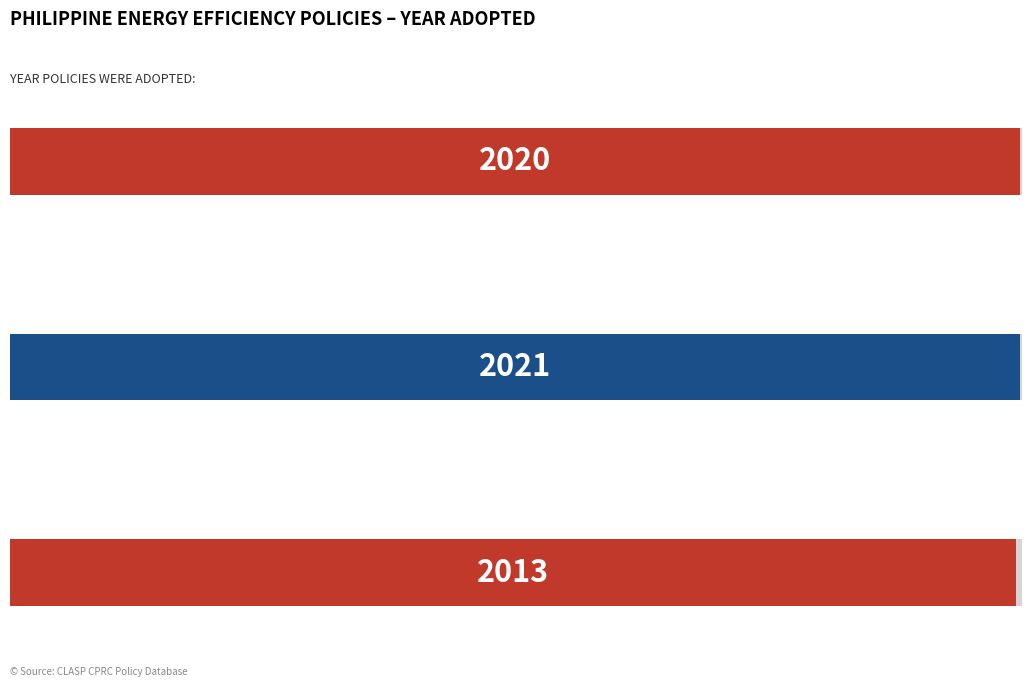

Count the number of values greater than 2020.

1